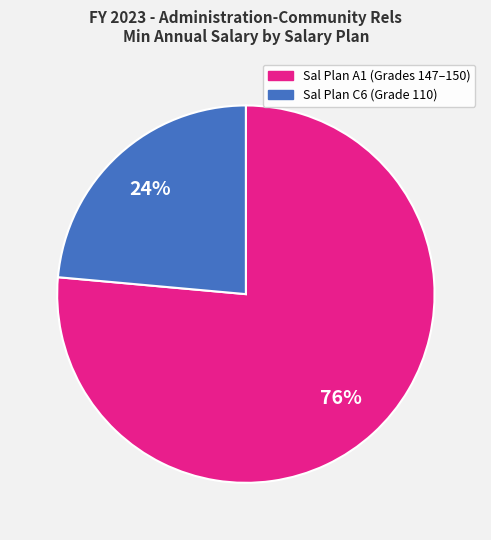

To the nearest percent, what is the average slice percentage?

50%